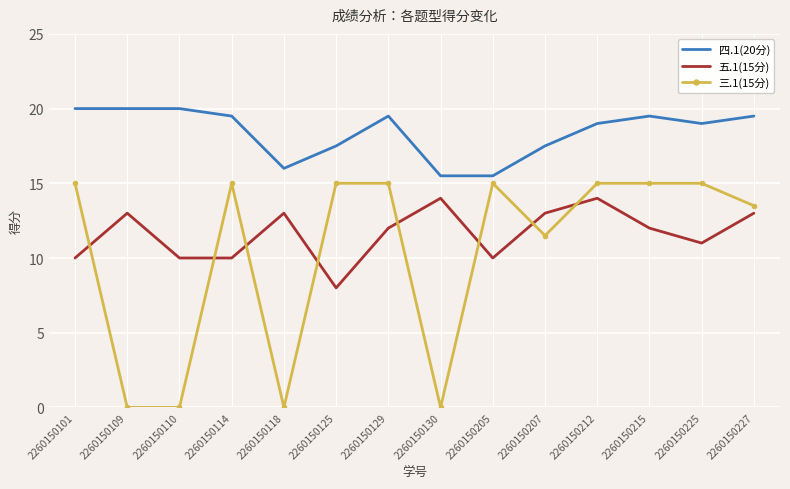

At which category is the sum across all series the highest?

2260150212